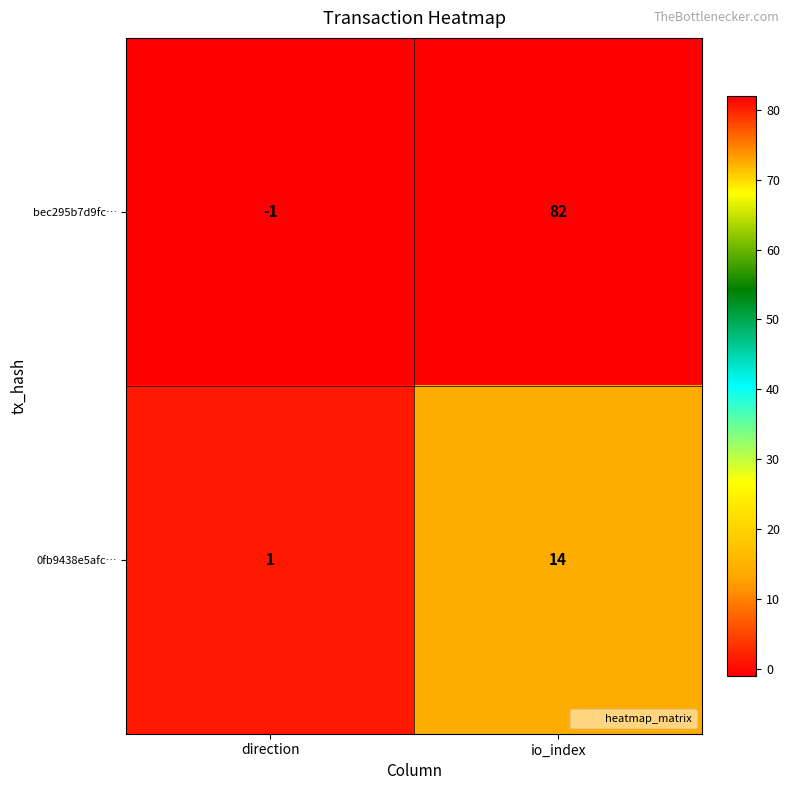

Which series has the largest range (max minus min)?

bec295b7d9fc…